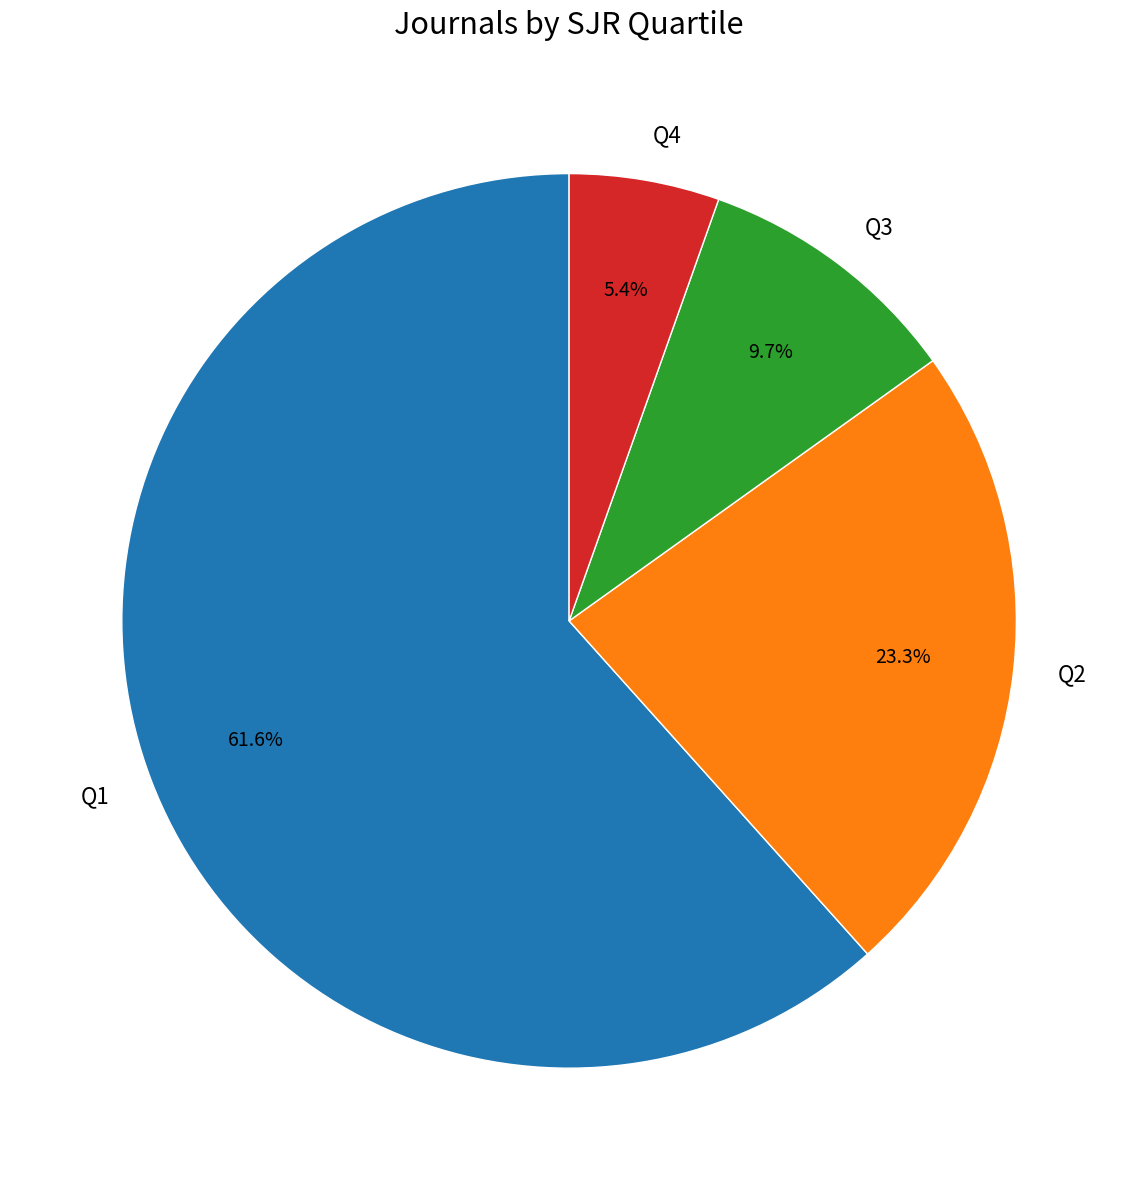

What is the ratio of the value at Q4 to the value at Q2?

0.2